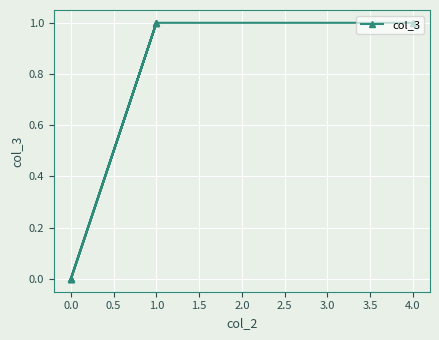

What is the greatest value displayed?

1